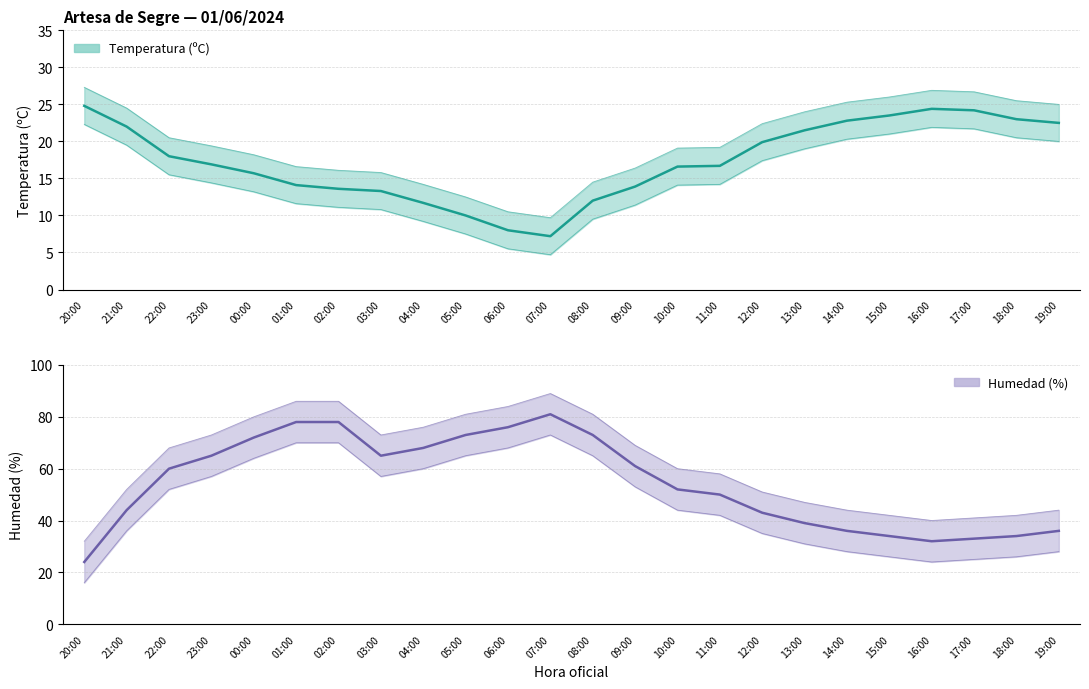

At how many categories does at least one series exceed 20?

24